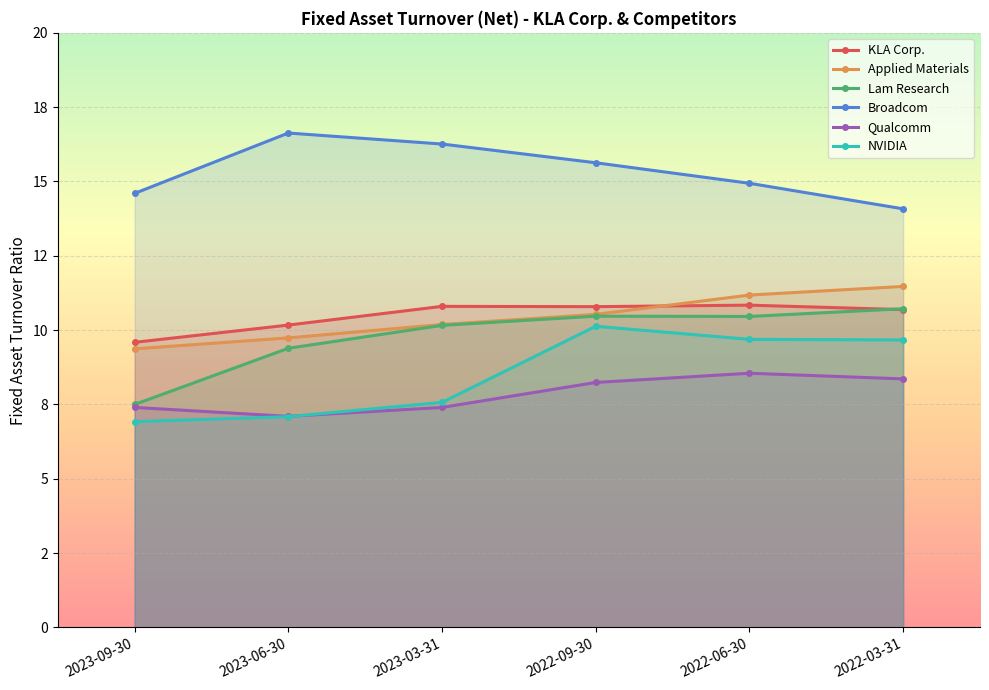

At how many categories does at least one series exceed 7?

6